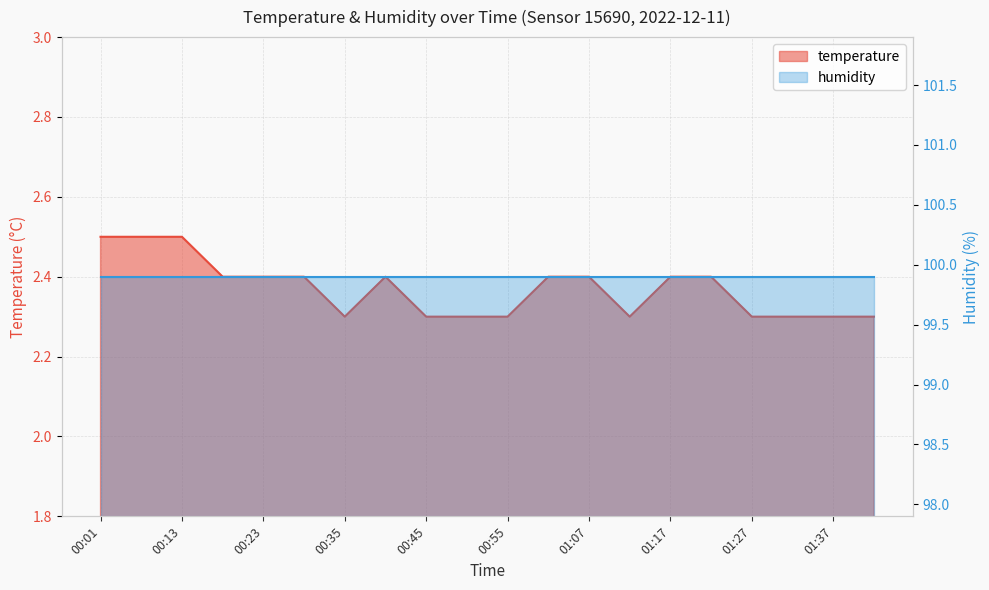

What position from the right is 00:01?

20